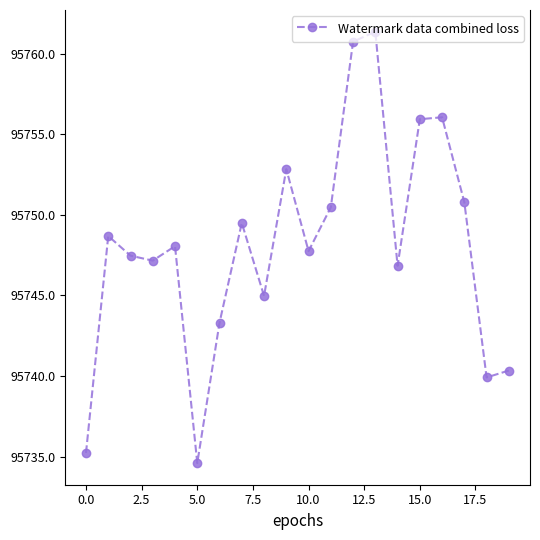

What is the maximum value shown in the chart?

95761.4